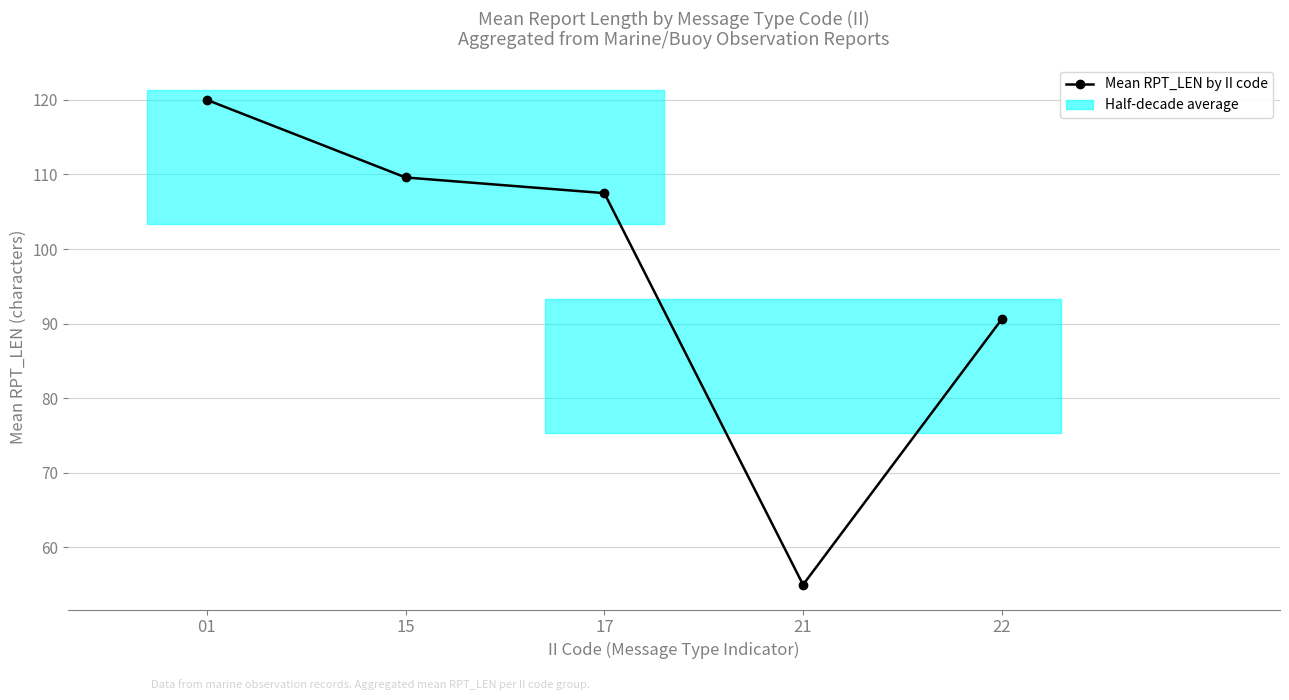

What is the difference between the maximum and second lowest values?

29.4